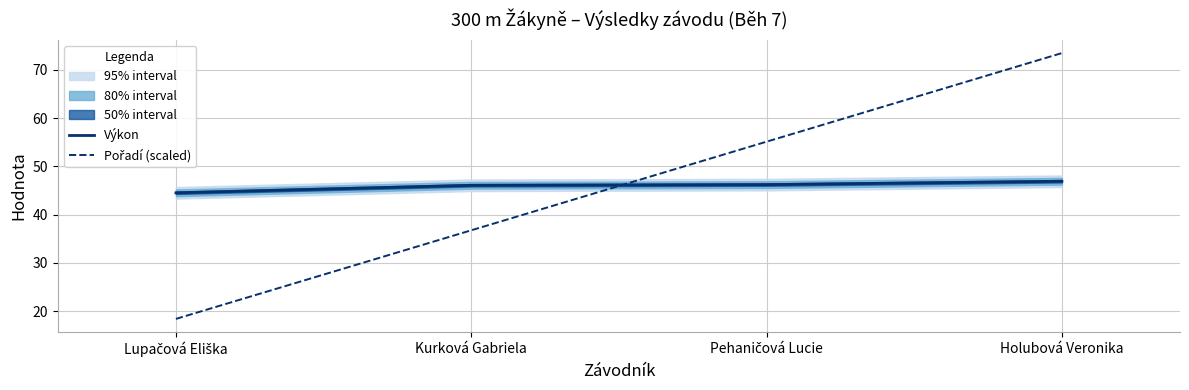

What is the average value of the Pořadí (scaled) series?

45.9